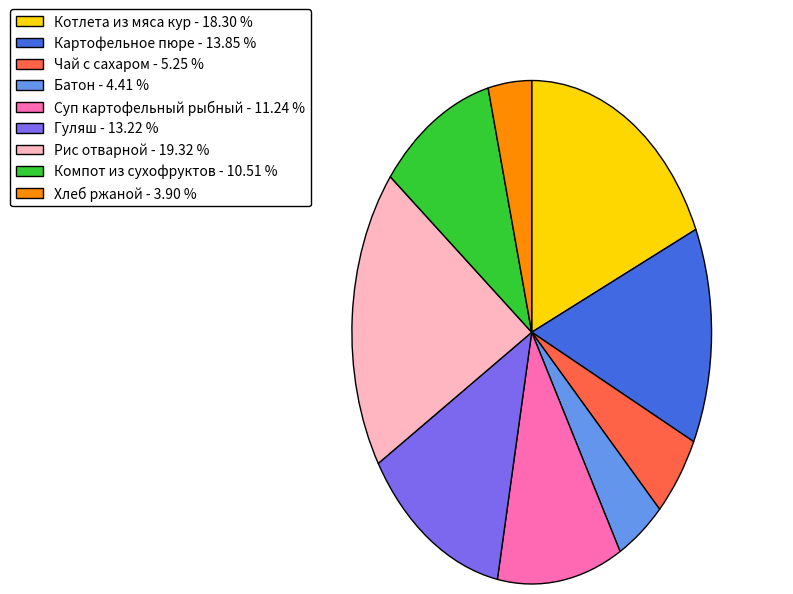

Which has a higher value, Компот из сухофруктов - 10.51 % or Котлета из мяса кур - 18.30 %?

Котлета из мяса кур - 18.30 %